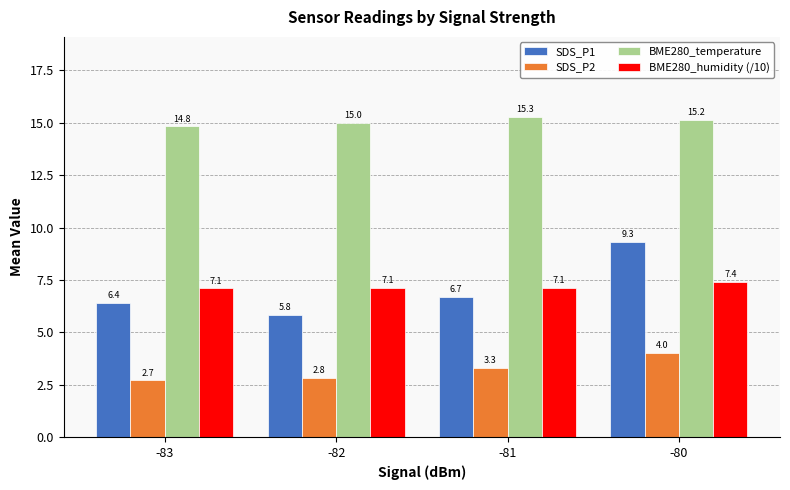

What is the value of the SDS_P2 bar at the 2nd from the left?

2.8